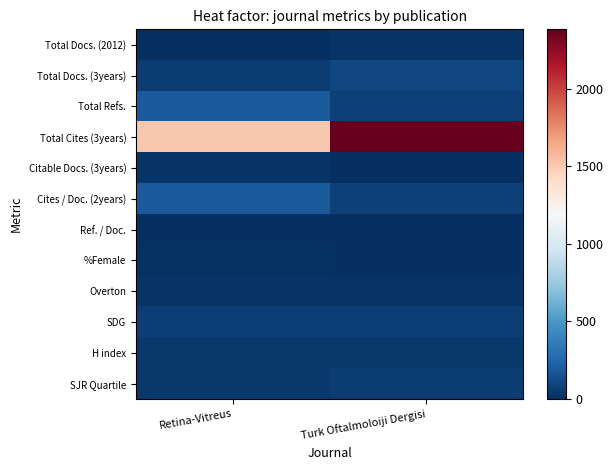

Which has a higher value, Retina-Vitreus or Turk Oftalmoloiji Dergisi?

Turk Oftalmoloiji Dergisi